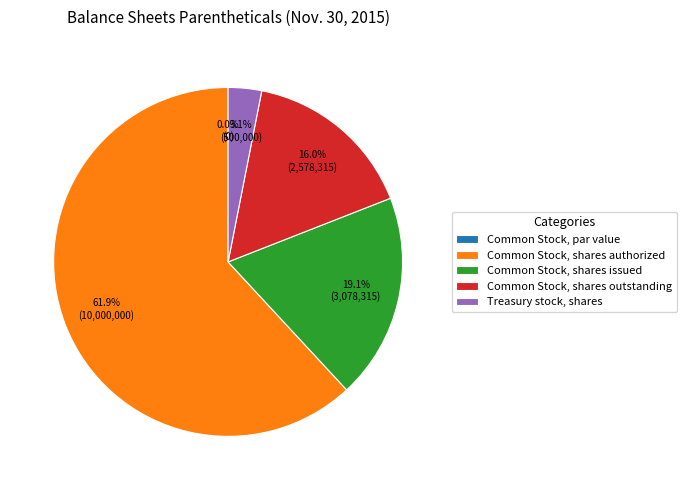

The Common Stock, shares outstanding slice represents 16% of the pie. True or false?

True